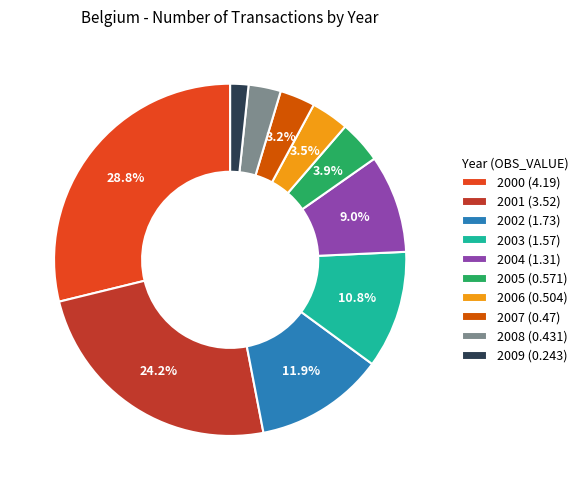

To the nearest percent, what portion does 2001 represent?

24%